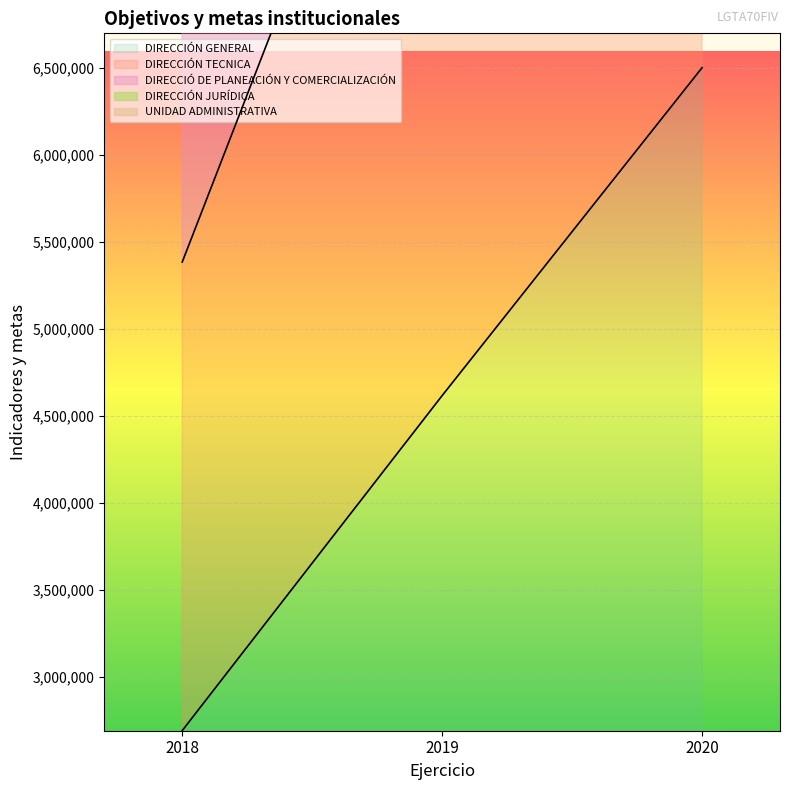

What is the value of the UNIDAD ADMINISTRATIVA point at the 3rd from the left?

13004634